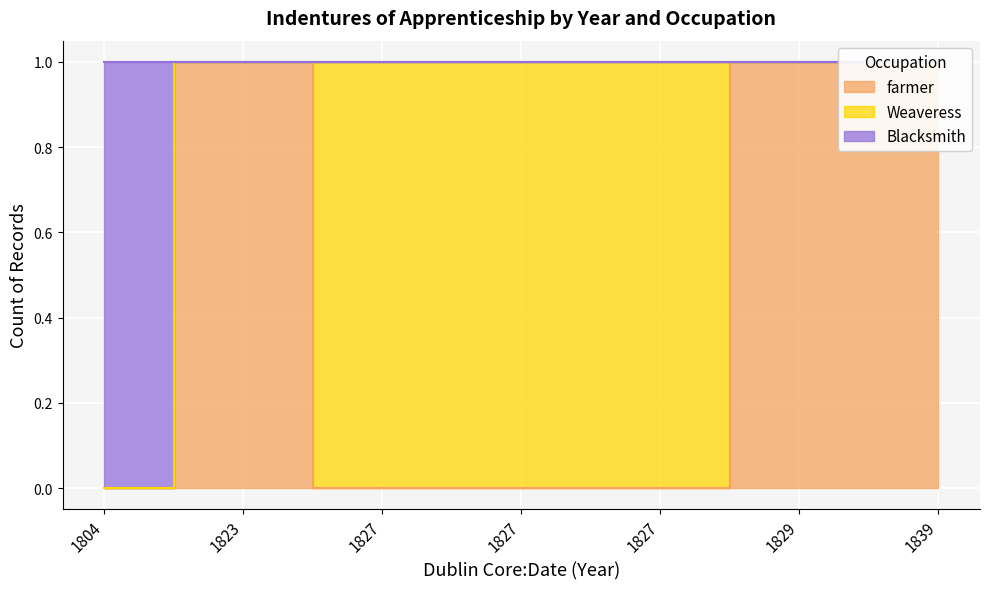

True or false: farmer and Blacksmith intersect in this chart.

False